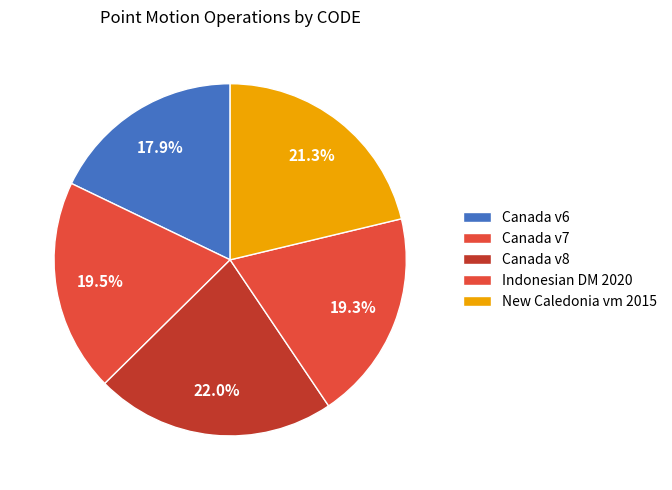

To the nearest percent, what is the difference between the largest and smallest slice percentages?

4%